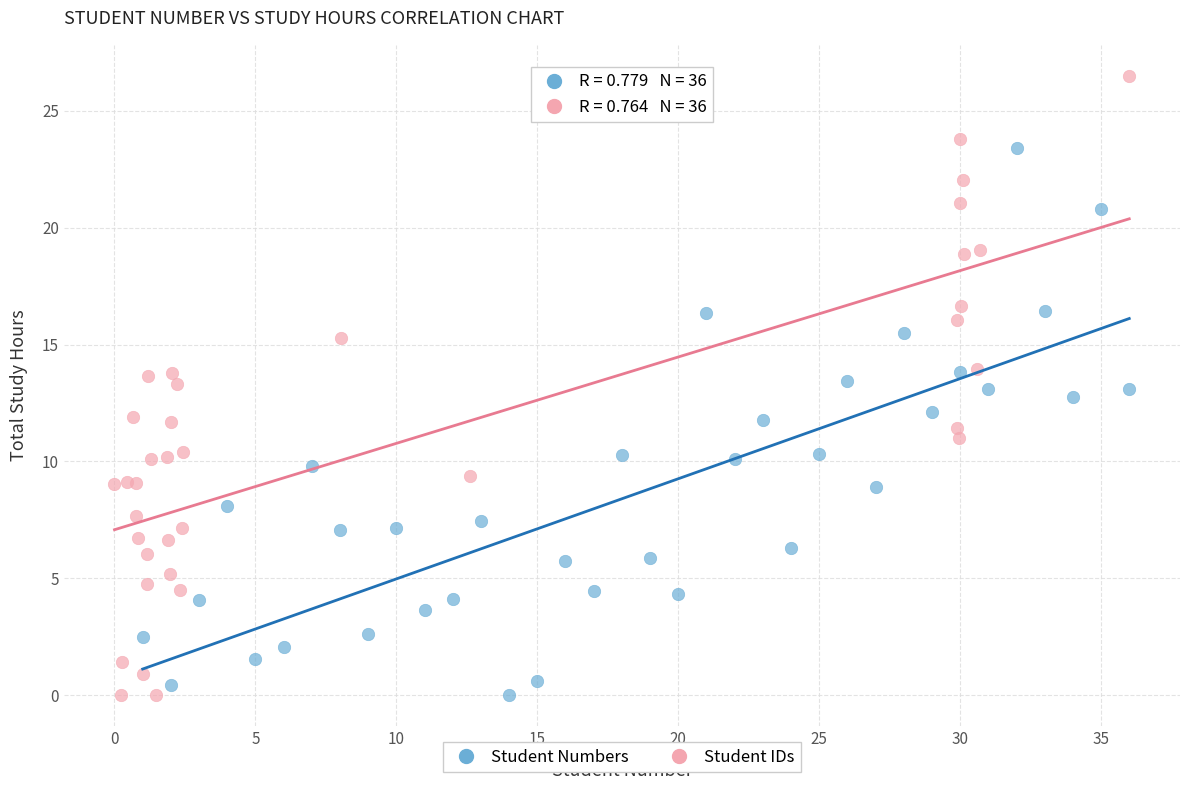

Which series contains the highest Y value?

Student IDs